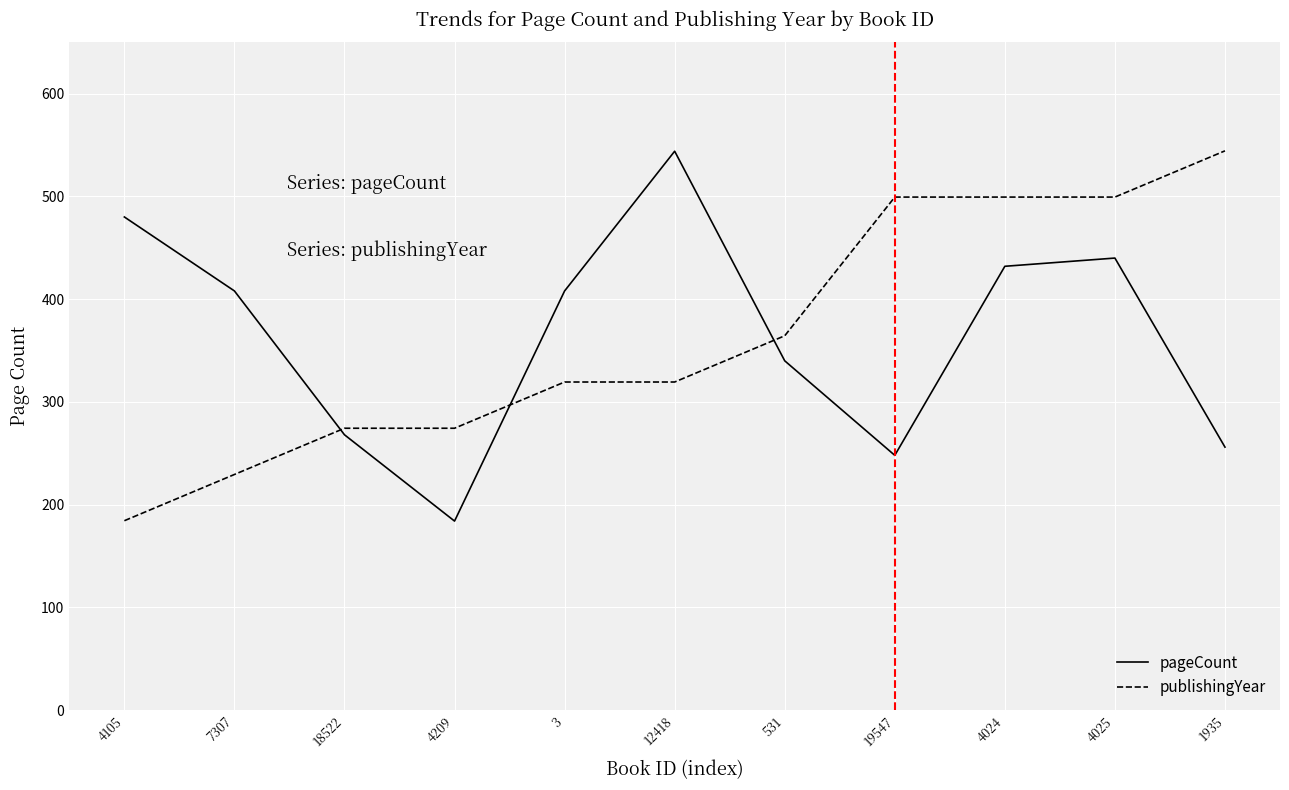

What position from the right is 531?

5